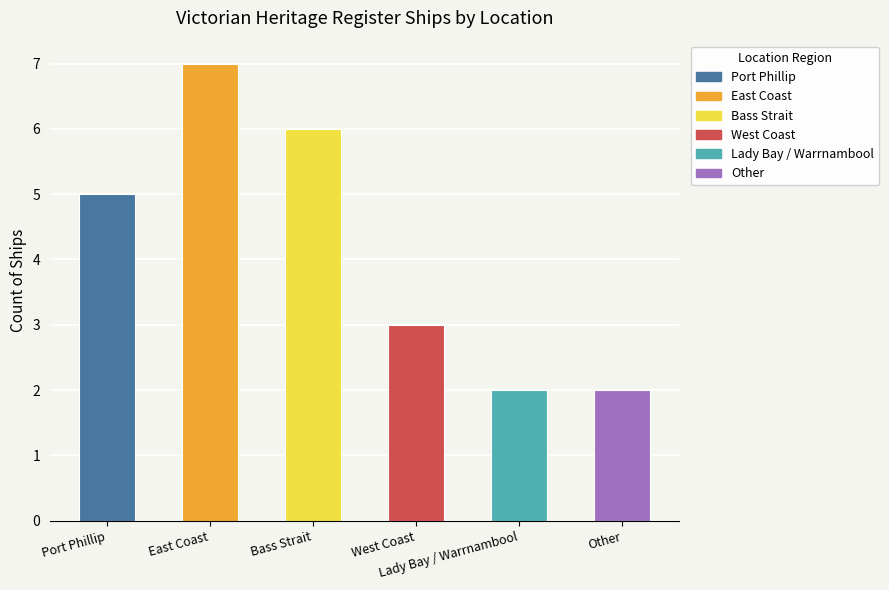

At which label does the data first exceed 5?

East Coast